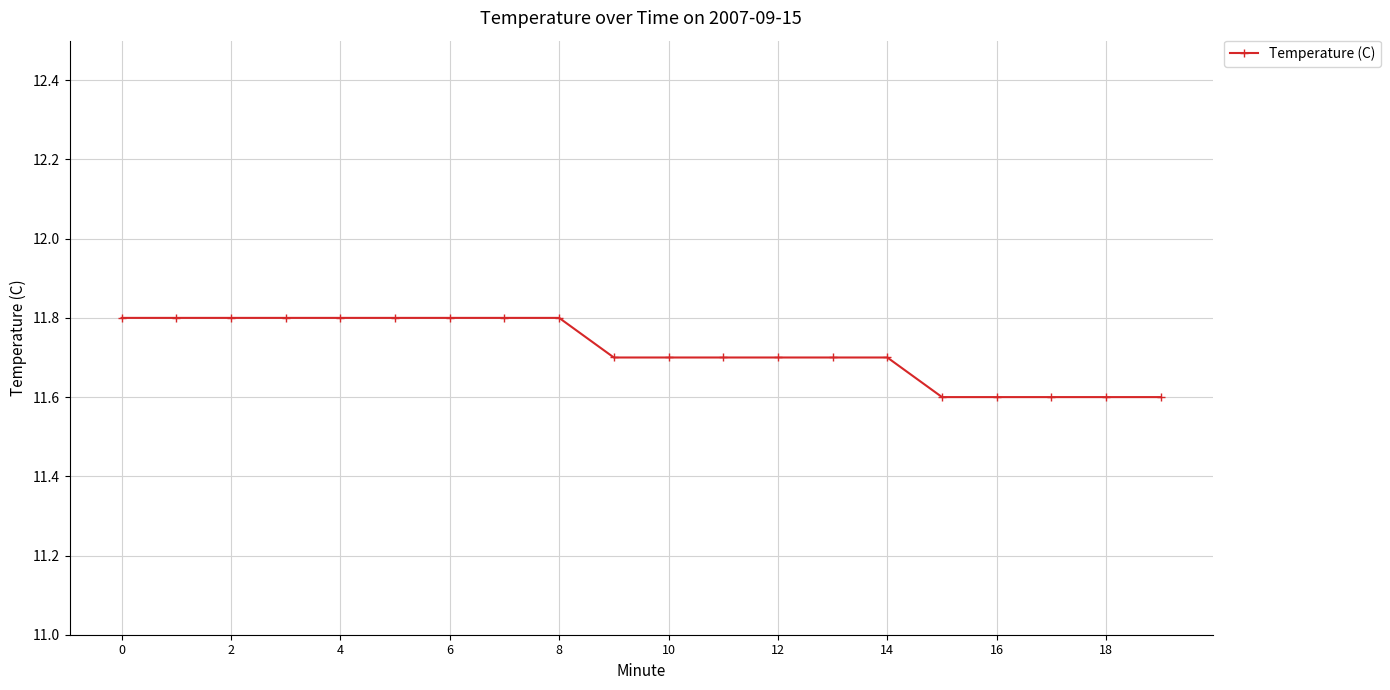

What is the minimum value shown in the chart?

11.6